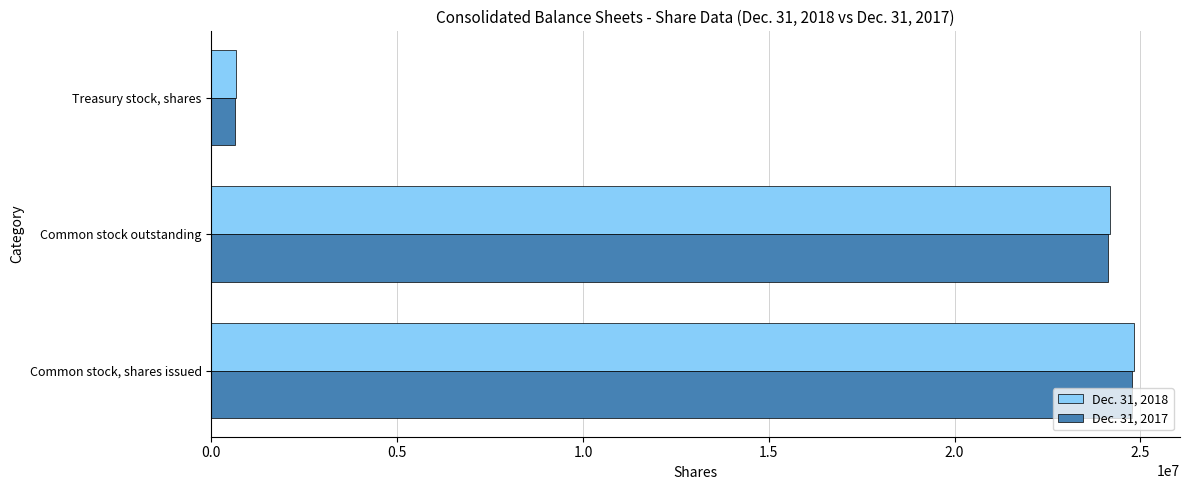

What are all the series names shown in the legend?

Dec. 31, 2018, Dec. 31, 2017